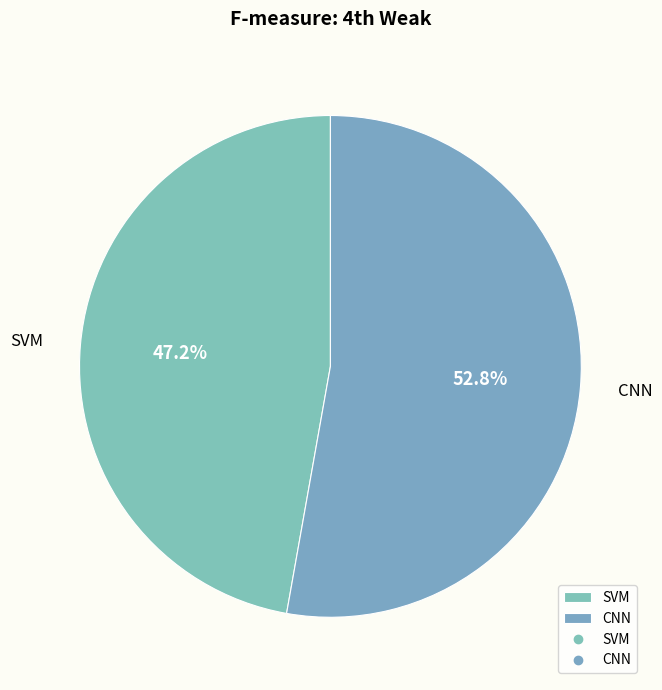

What is the majority slice?

CNN